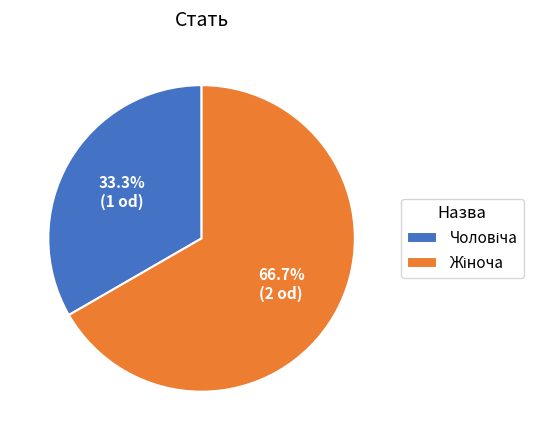

Does any single category account for the majority?

Yes